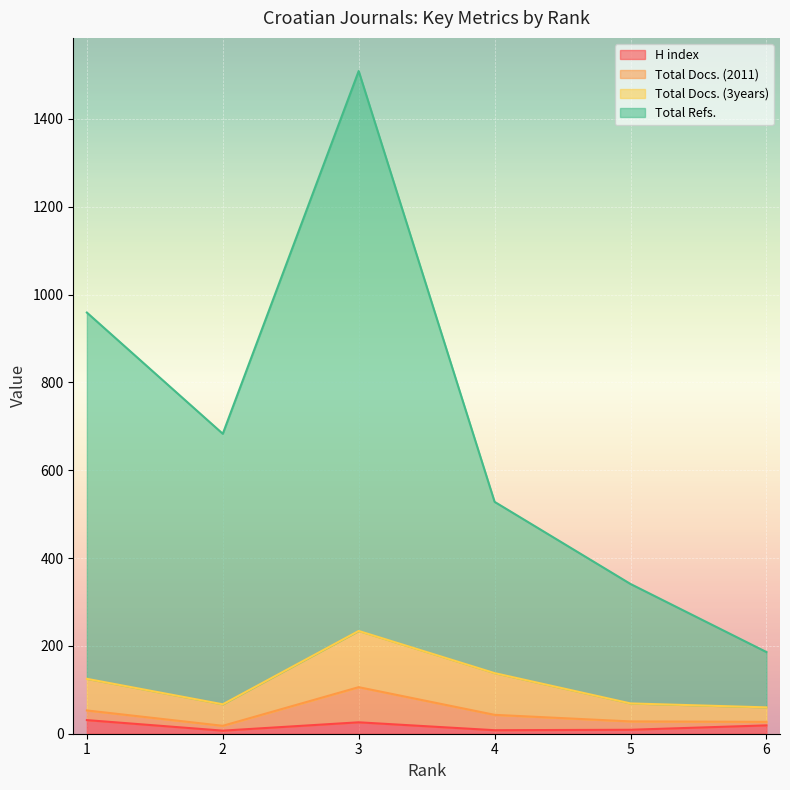

Does the chart display data point markers on the line(s)?

No